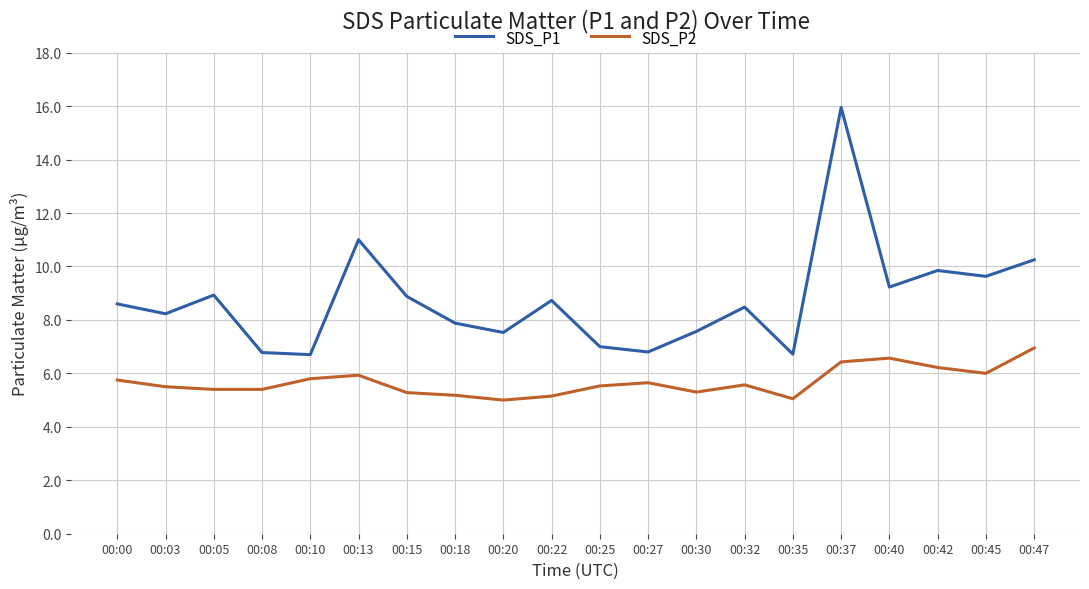

Which label corresponds to the largest value in the chart?

00:37